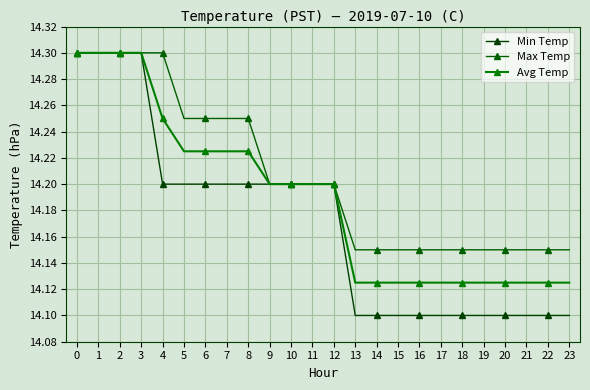

Which series has the widest spread of values?

Min Temp